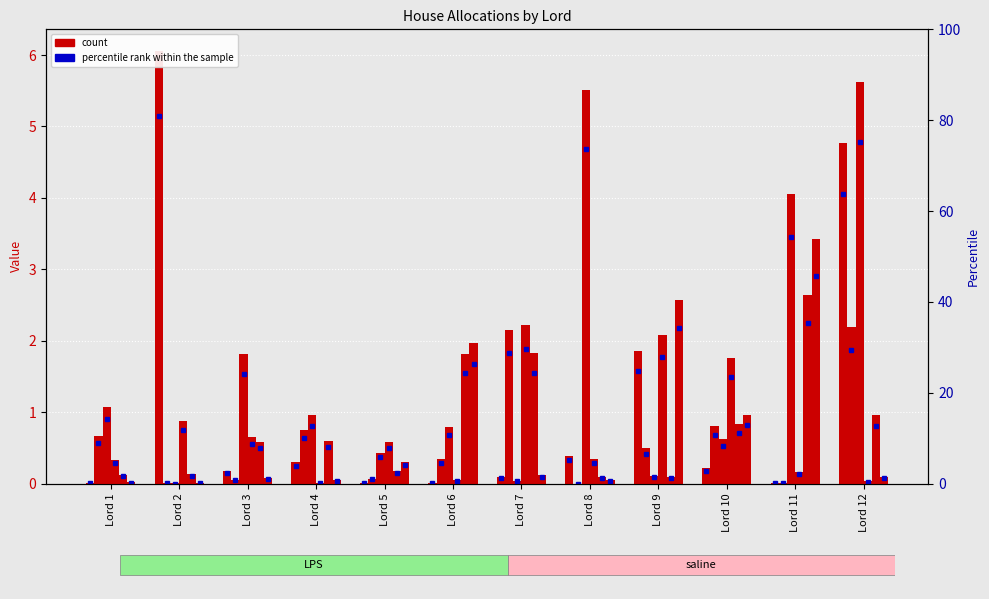

What is the value of the House-5 bar at the 3rd from the left?

0.6